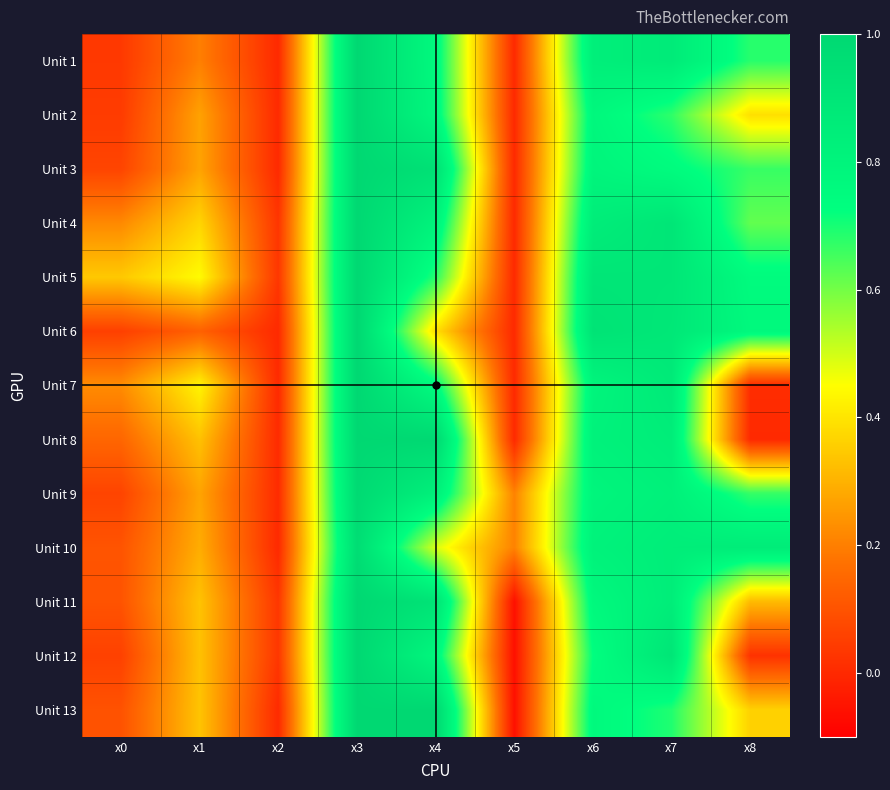

At which category is the sum across all series the highest?

x3